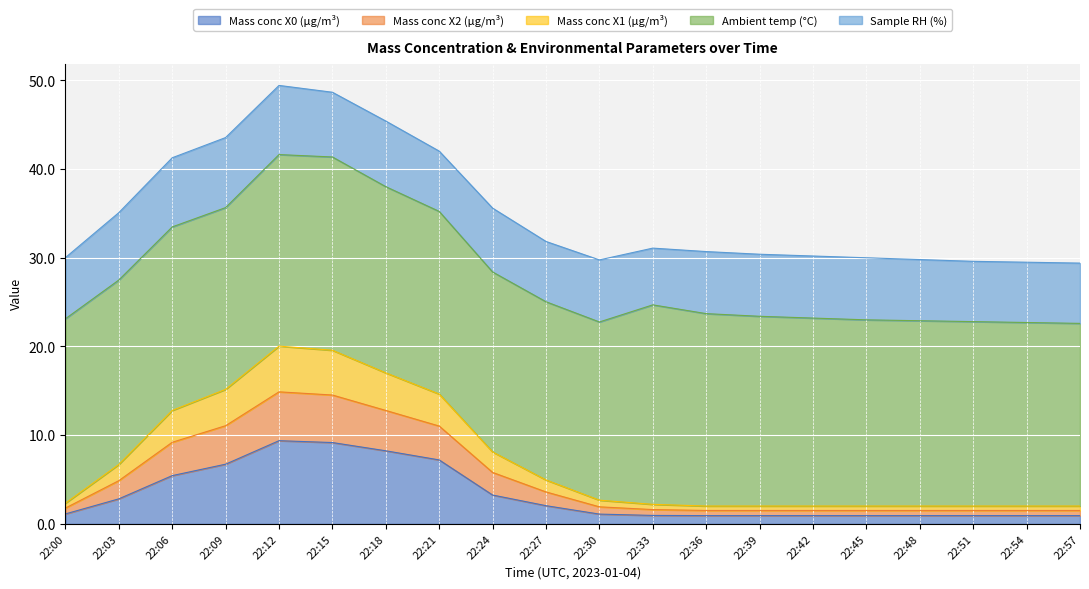

In Mass conc X0 (μg/m³), how many points are higher than both neighbors (excluding endpoints)?

1